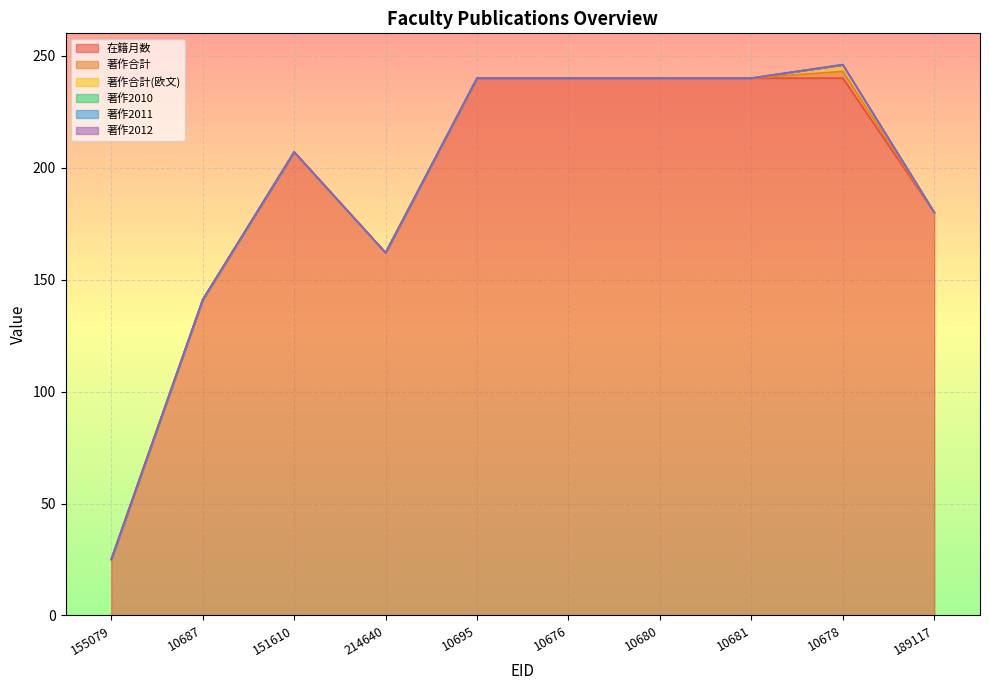

How many categories are shown in the chart?

10